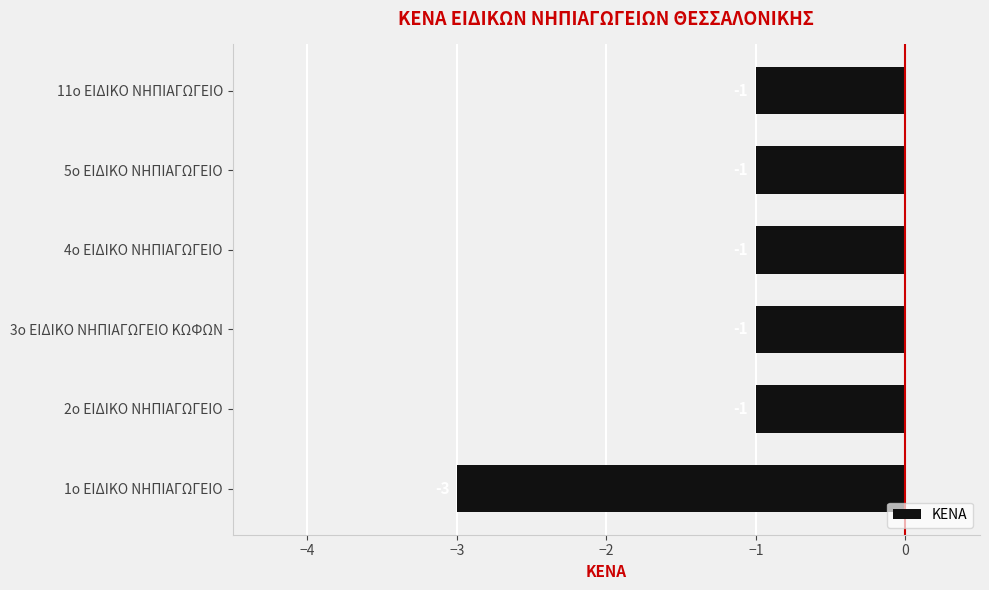

What is the sum of all values?

-8